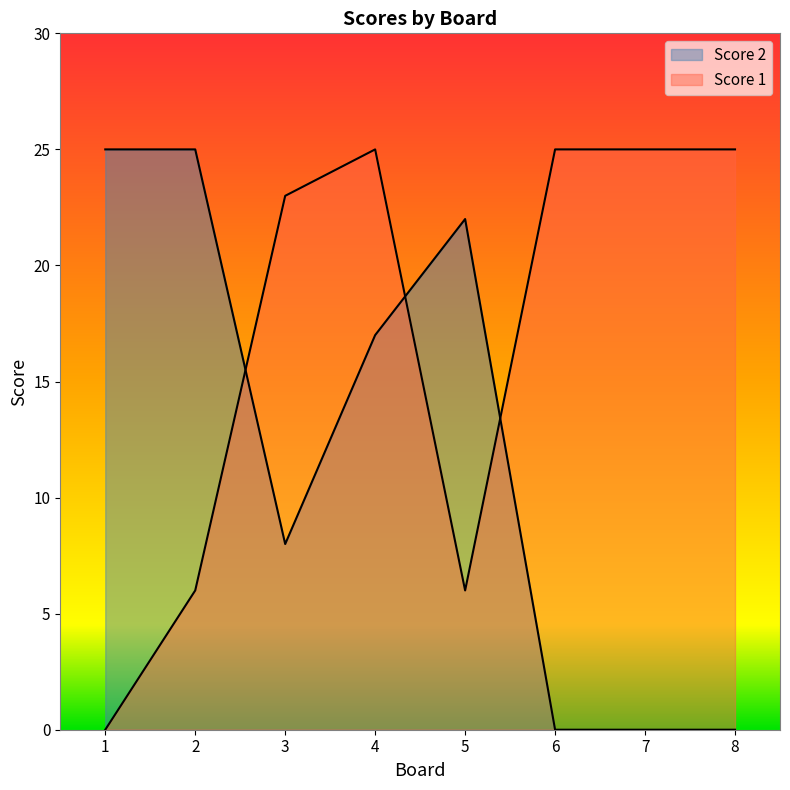

At how many categories does at least one series exceed 11?

8